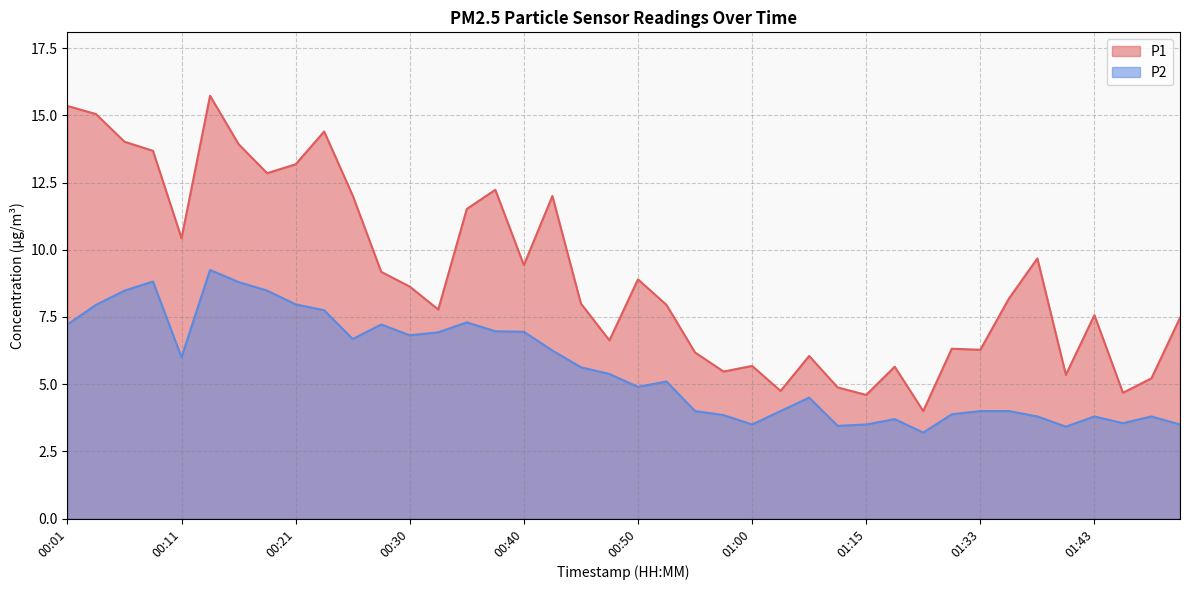

Count the number of data series in this chart.

2